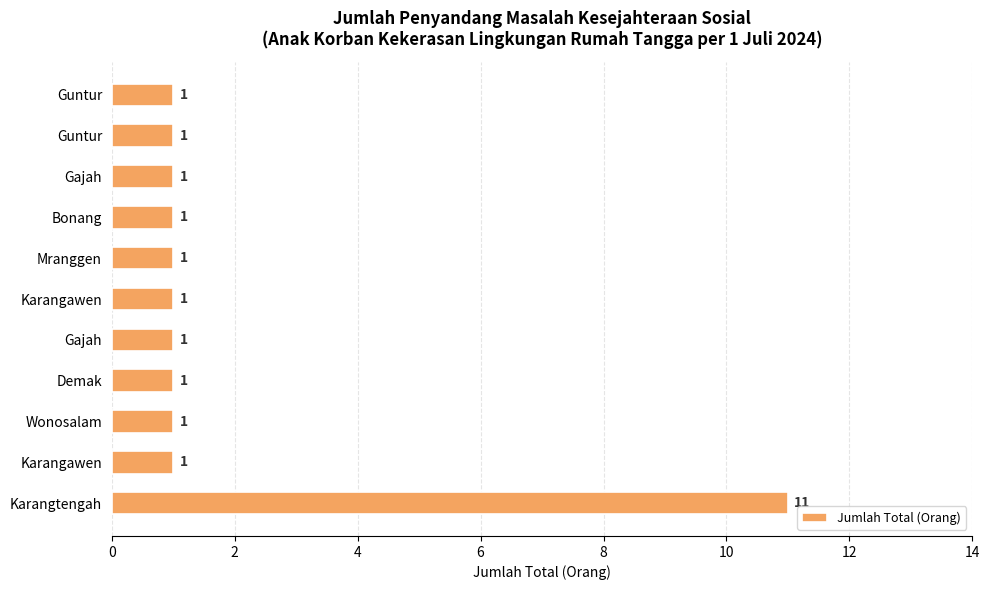

Does the chart contain stacked bars?

No